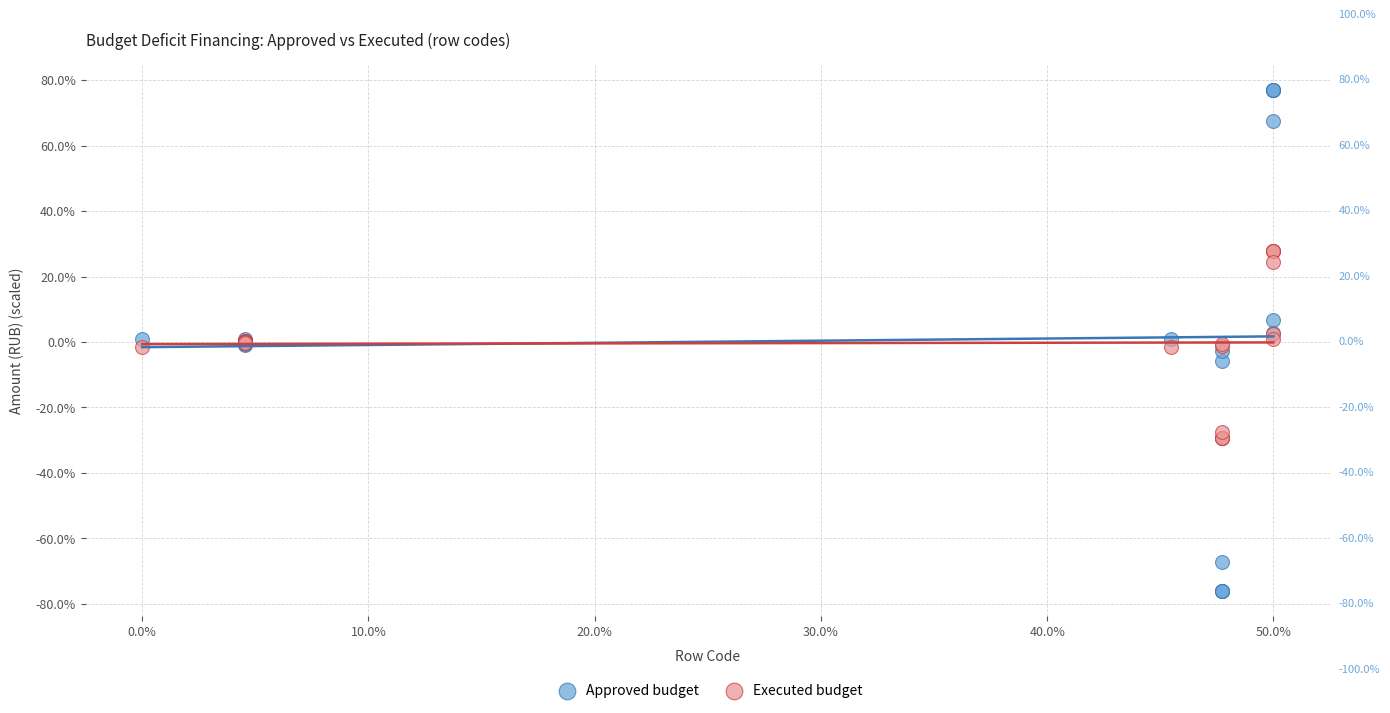

Which series has the widest spread of Y values?

Approved budget